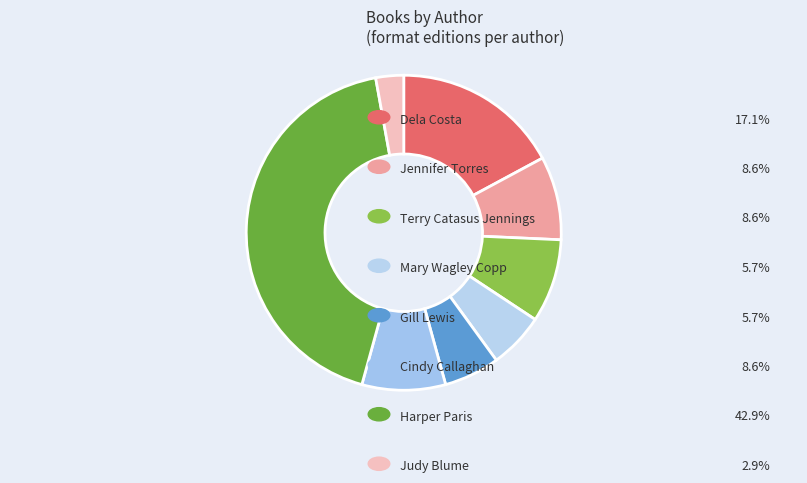

How many segments does this pie chart have?

8